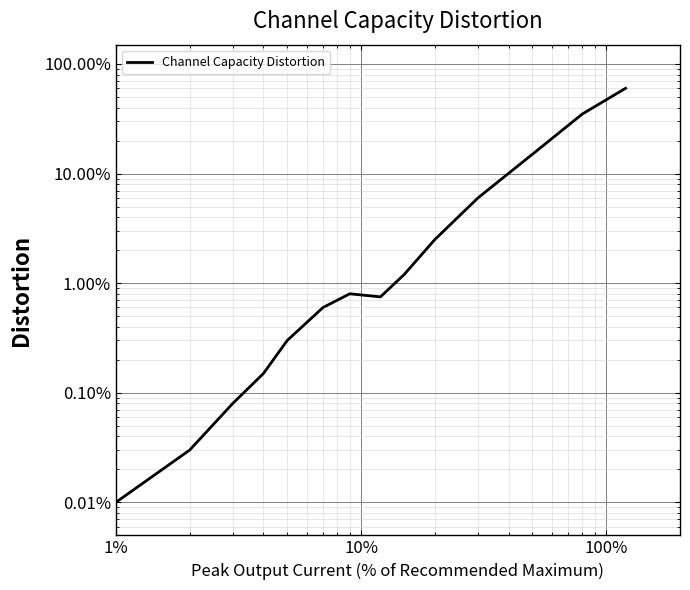

Reading left to right, transcribe all the data shown in this chart.

0.0	0.0	0.0	0.0	0.0	0.0	0.0	0.0	0.0	0.0	0.1	0.1	0.3	0.6